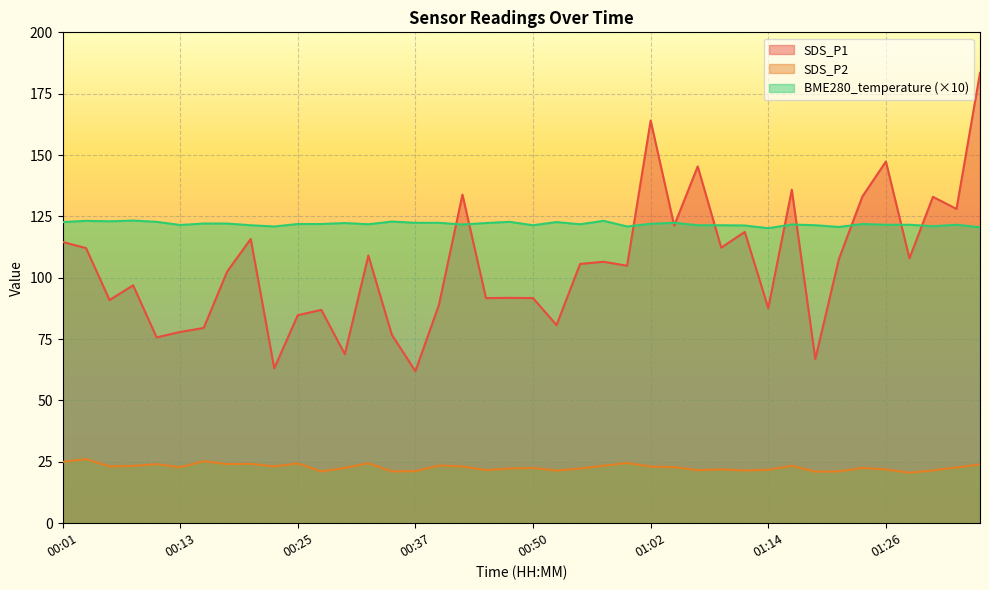

Which series has the widest spread of values?

SDS_P1